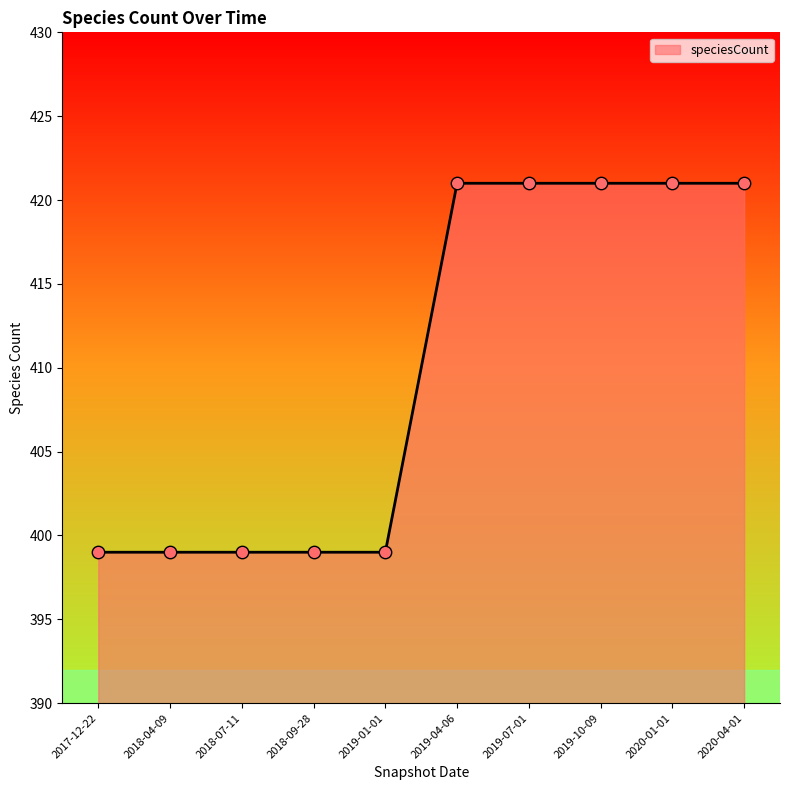

Which has a higher value, 2020-04-01 or 2019-01-01?

2020-04-01